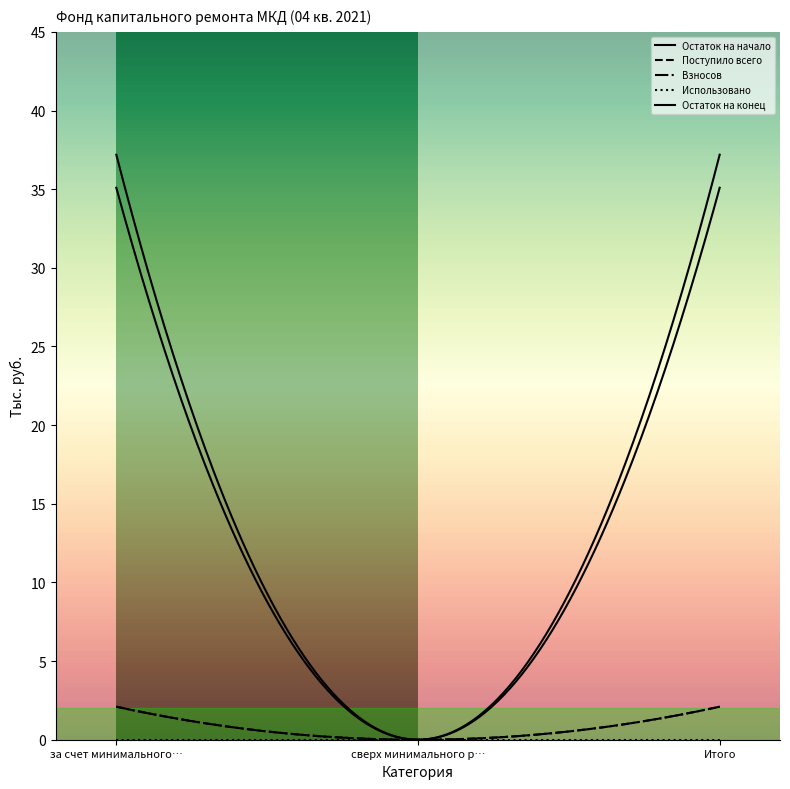

Does the chart display data point markers on the line(s)?

No